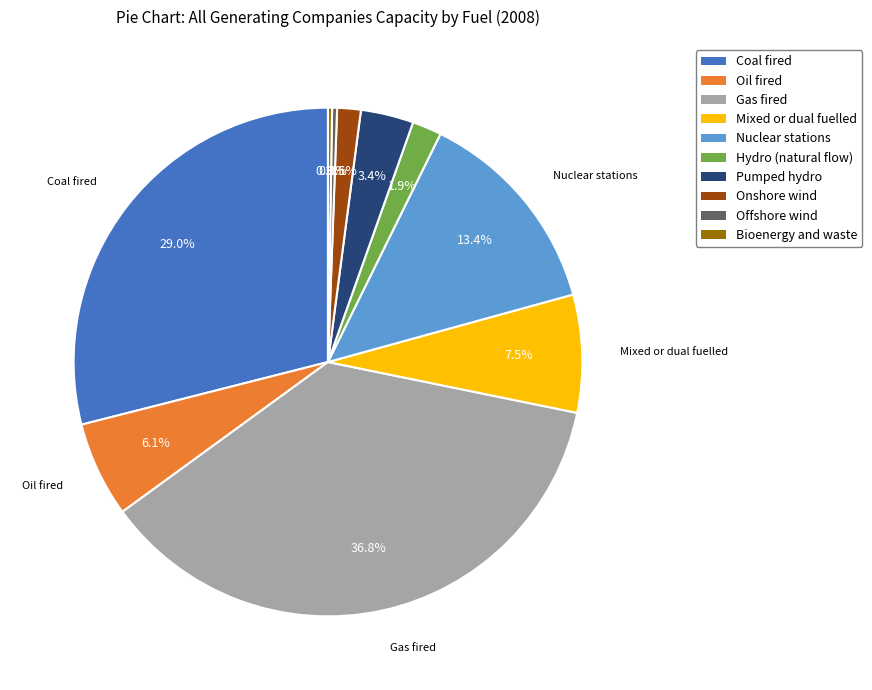

Combined, what portion of the pie is Mixed or dual fuelled and Offshore wind?

7.8%